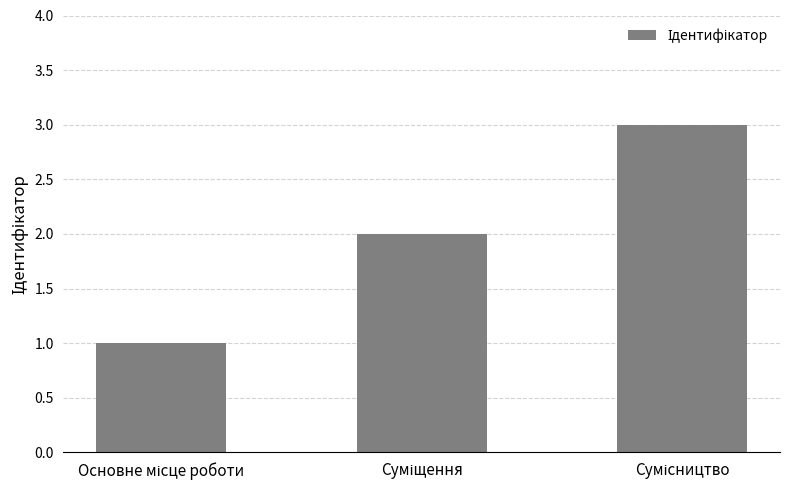

What is the average value?

2